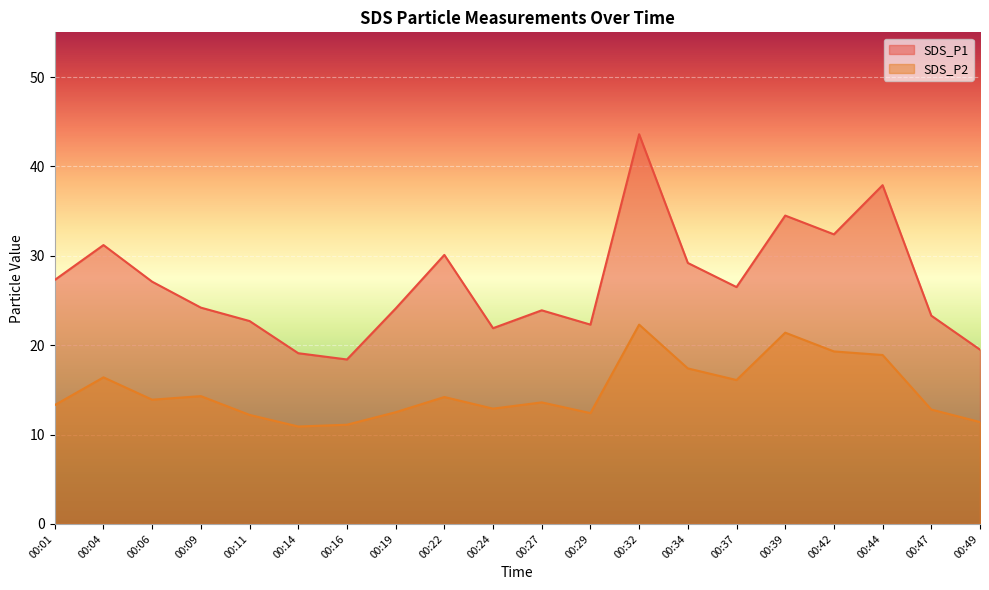

Rank the categories by SDS_P1 value from lowest to highest.

00:16, 00:14, 00:49, 00:24, 00:29, 00:11, 00:47, 00:27, 00:19, 00:09, 00:37, 00:06, 00:01, 00:34, 00:22, 00:04, 00:42, 00:39, 00:44, 00:32